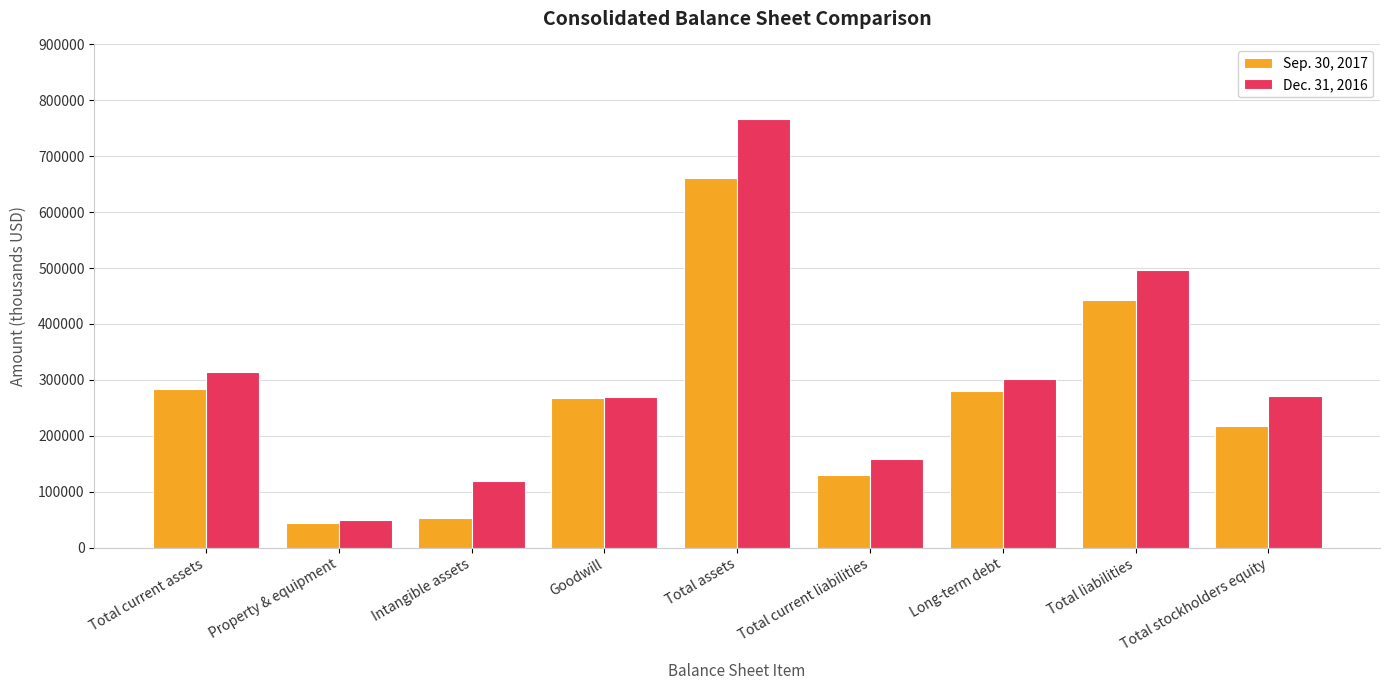

Is it true that Dec. 31, 2016 equals 766883 at Total assets?

True